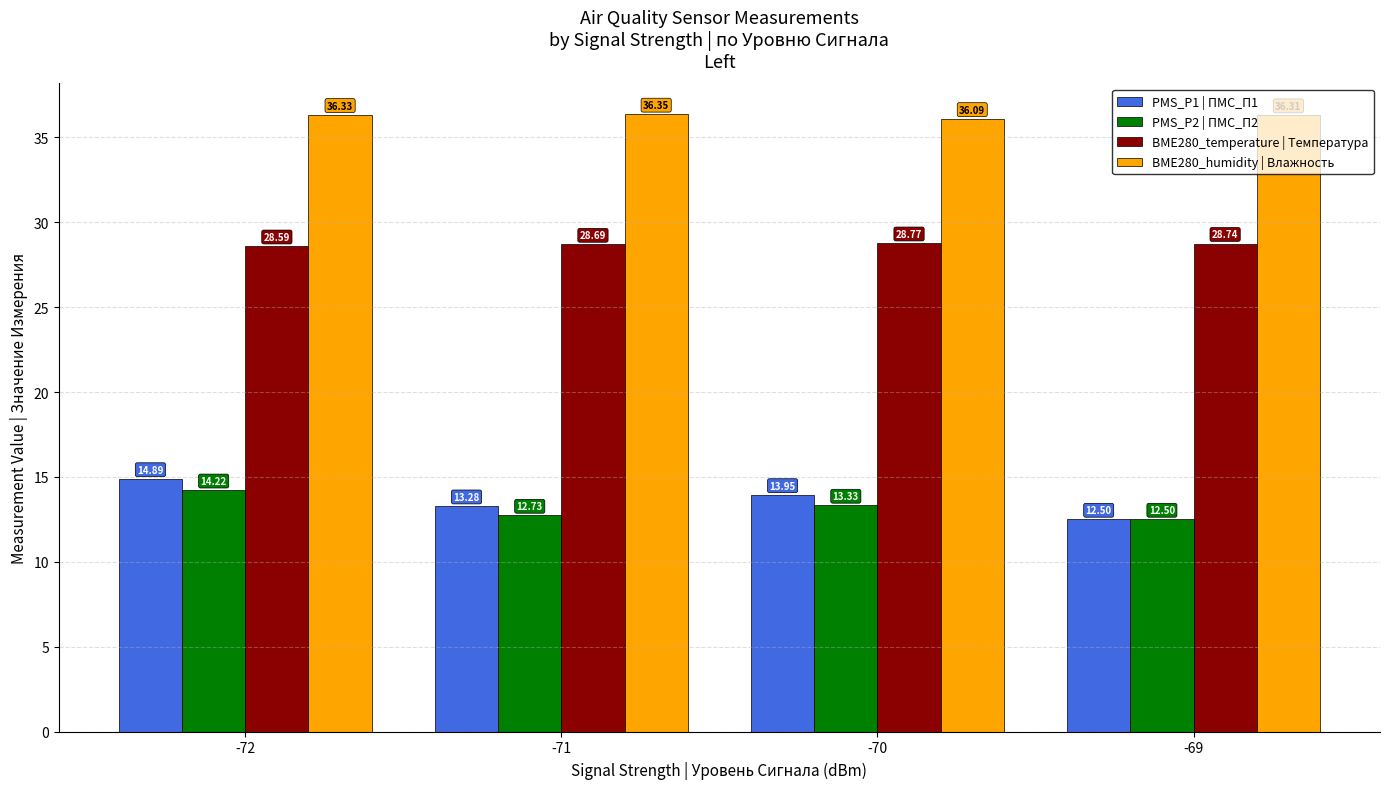

At -70, list the series in order from smallest to largest.

PMS_P2 | ПМС_П2, PMS_P1 | ПМС_П1, BME280_temperature | Температура, BME280_humidity | Влажность